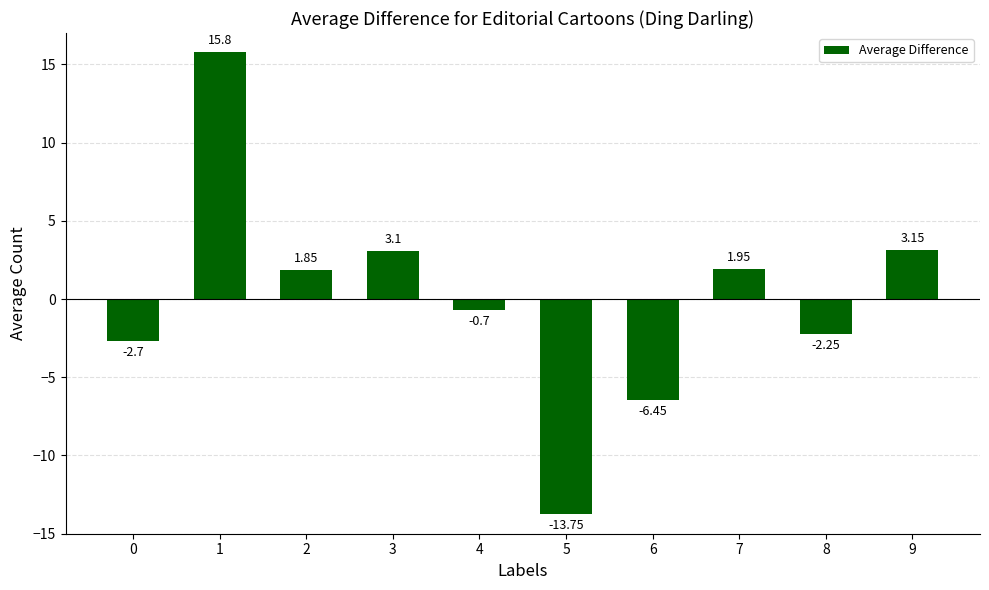

Which has a higher value, 1 or 4?

1